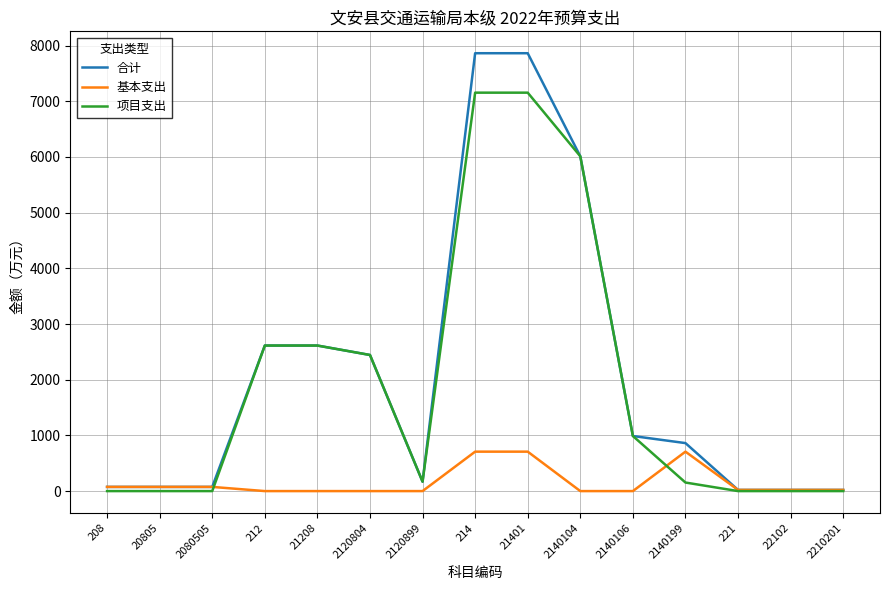

Which series has the largest range (max minus min)?

合计